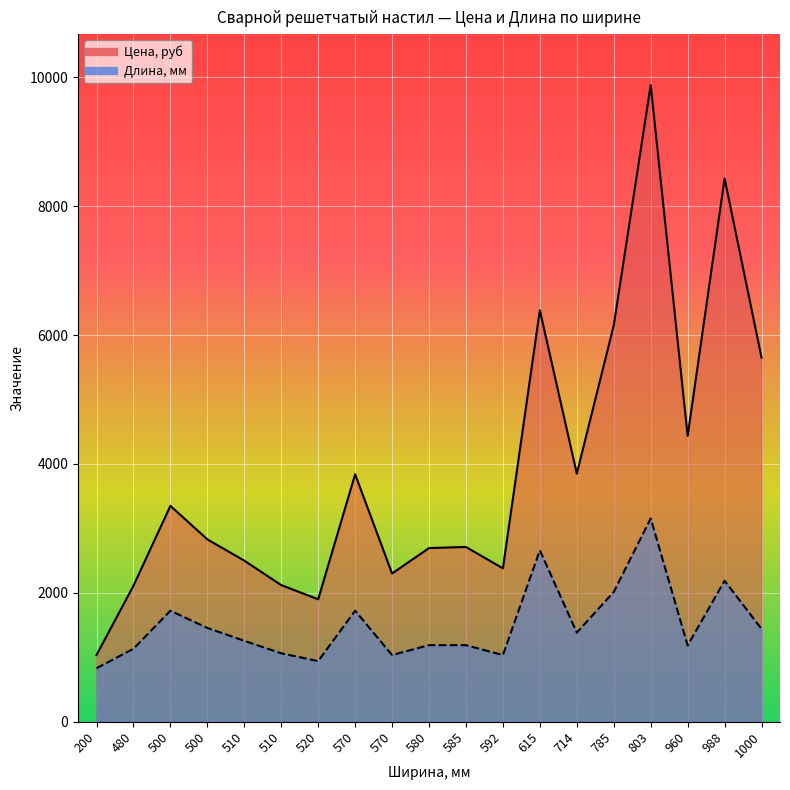

True or false: Цена, руб and Длина, мм cross at least once.

False